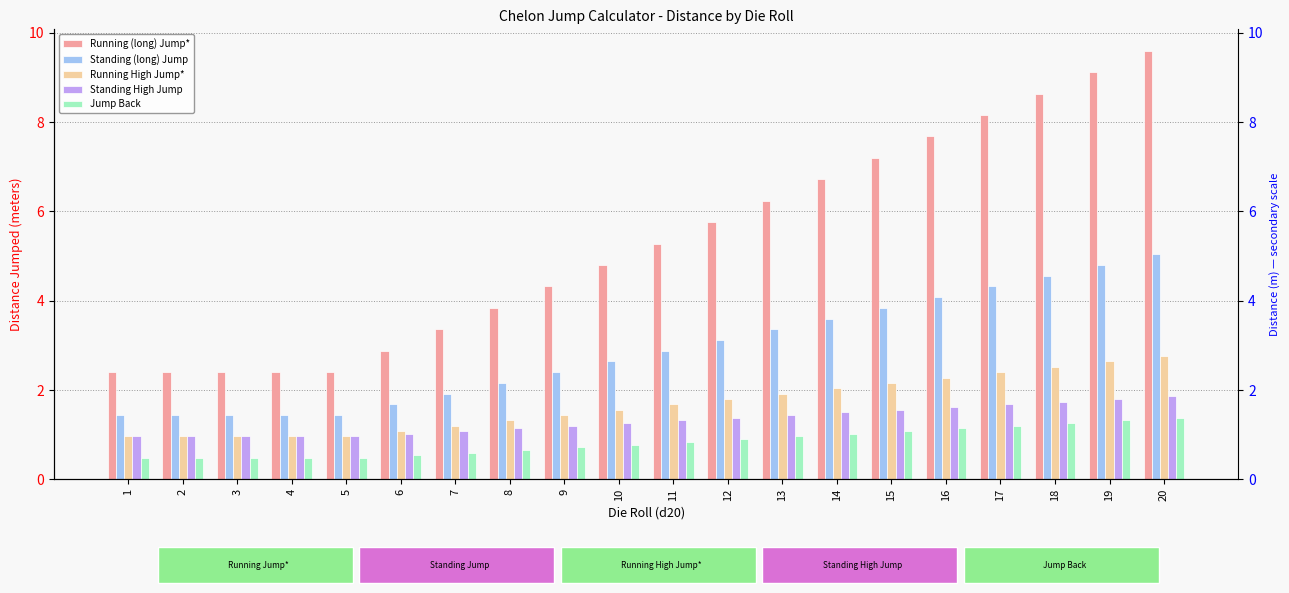

What is the spread (max minus min) of values at 14?

5.7